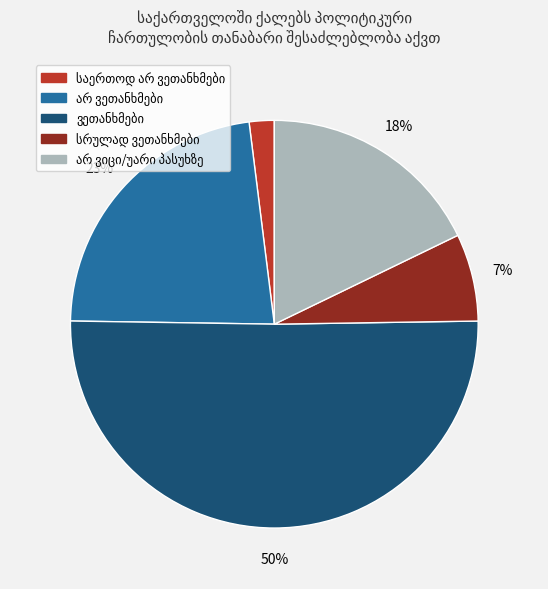

To the nearest percent, what is the average slice percentage?

20%